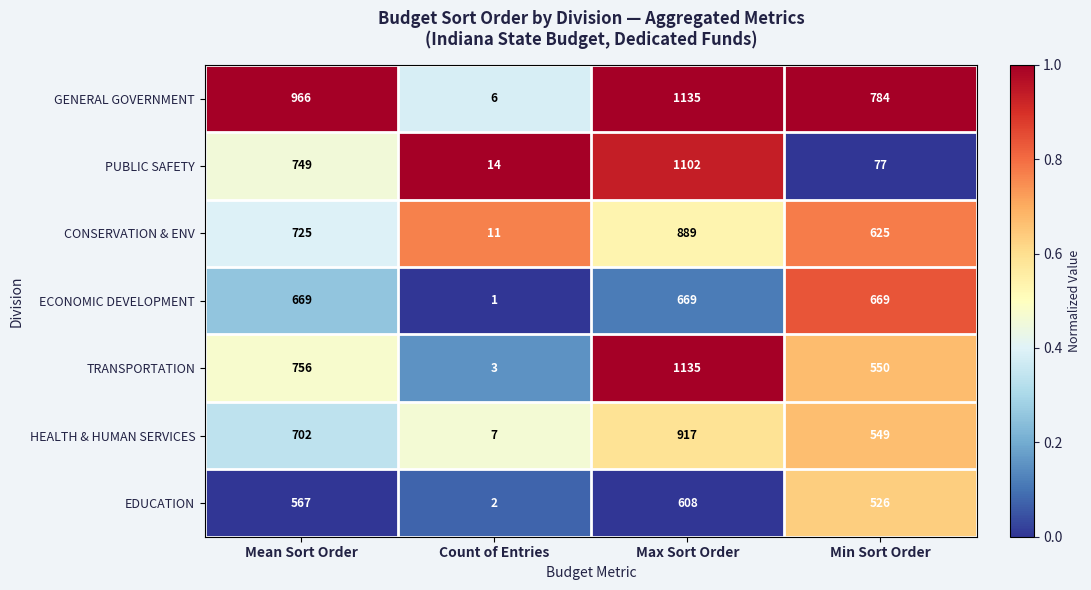

Which series has the widest spread of values?

TRANSPORTATION